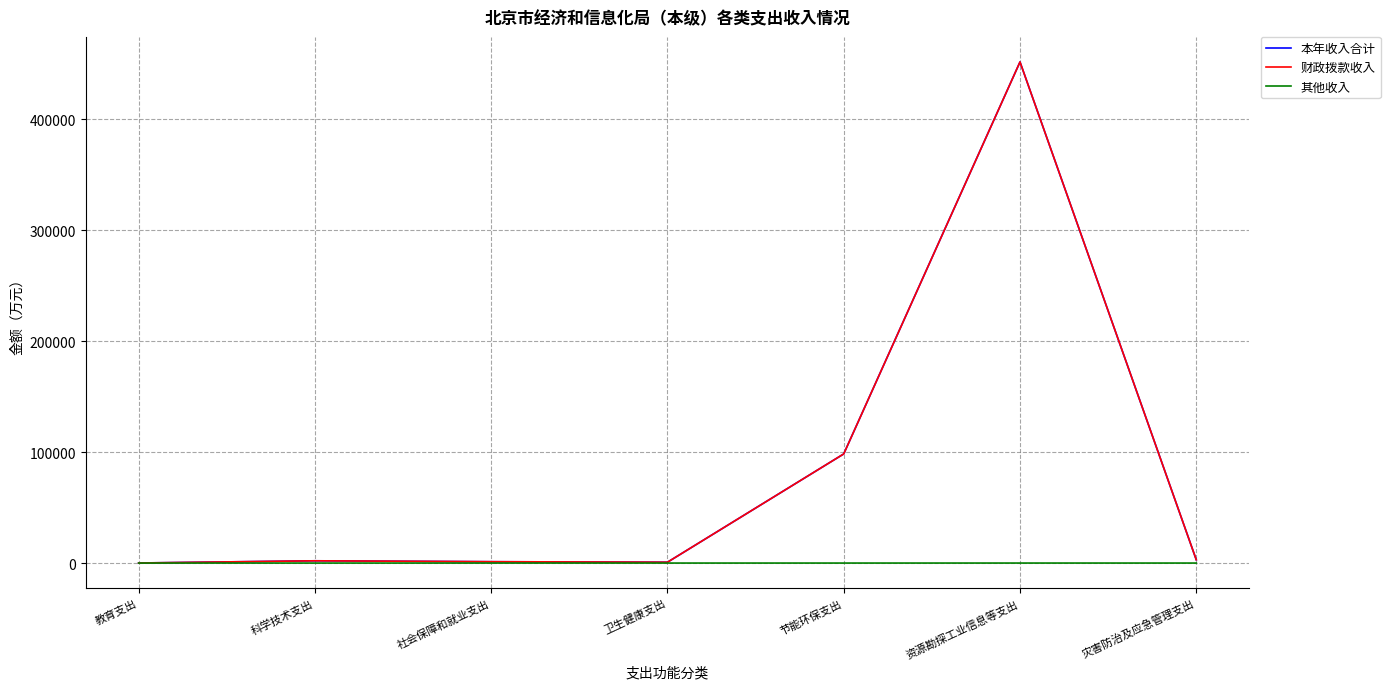

Which series has the widest spread of values?

本年收入合计